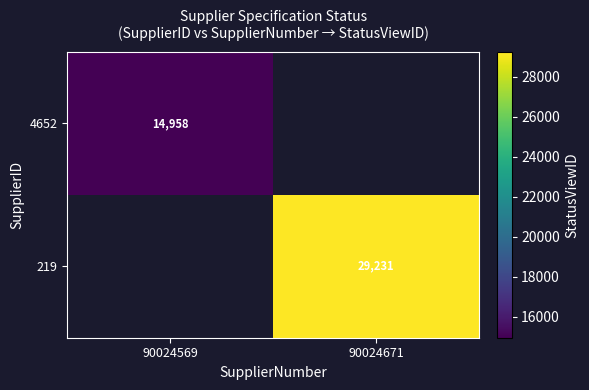

Is the value of 4652 at 90024569 greater than the value of 219 at 90024671?

No